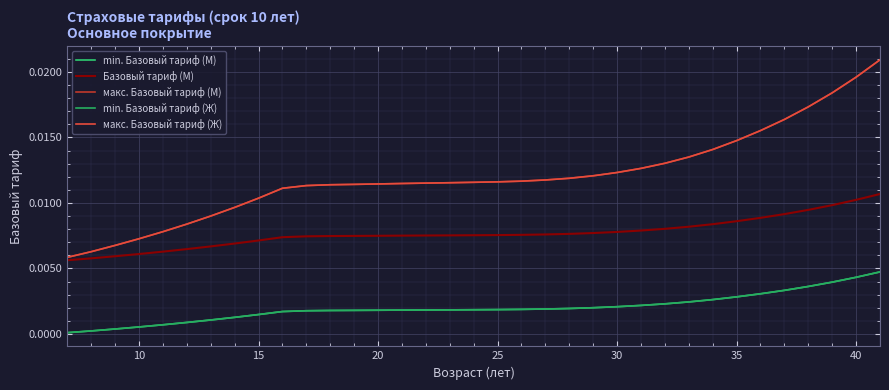

Is this an area chart (filled region under the line)?

No